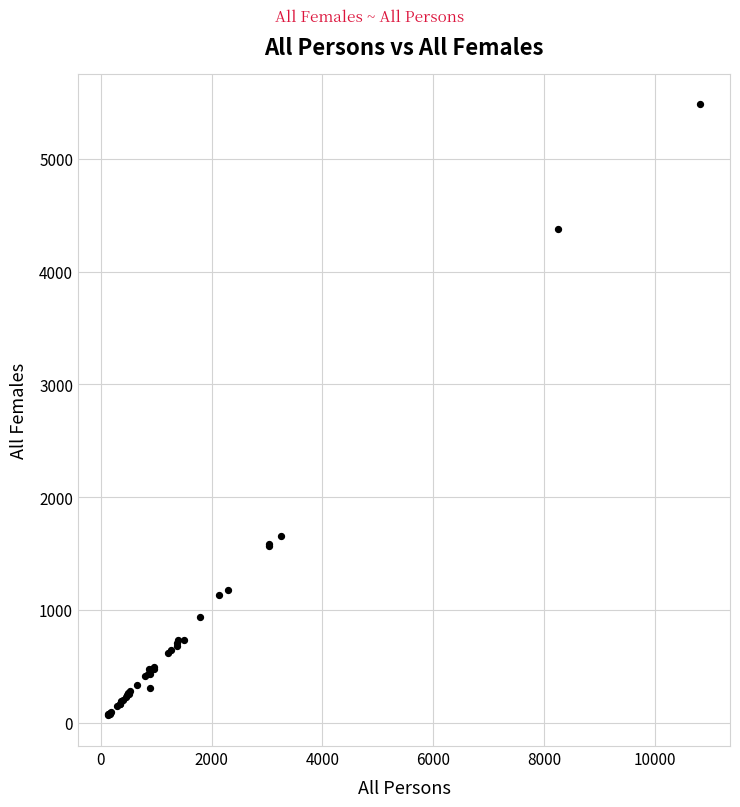

What Y value in the scatter plot is closest to 2773?

1653